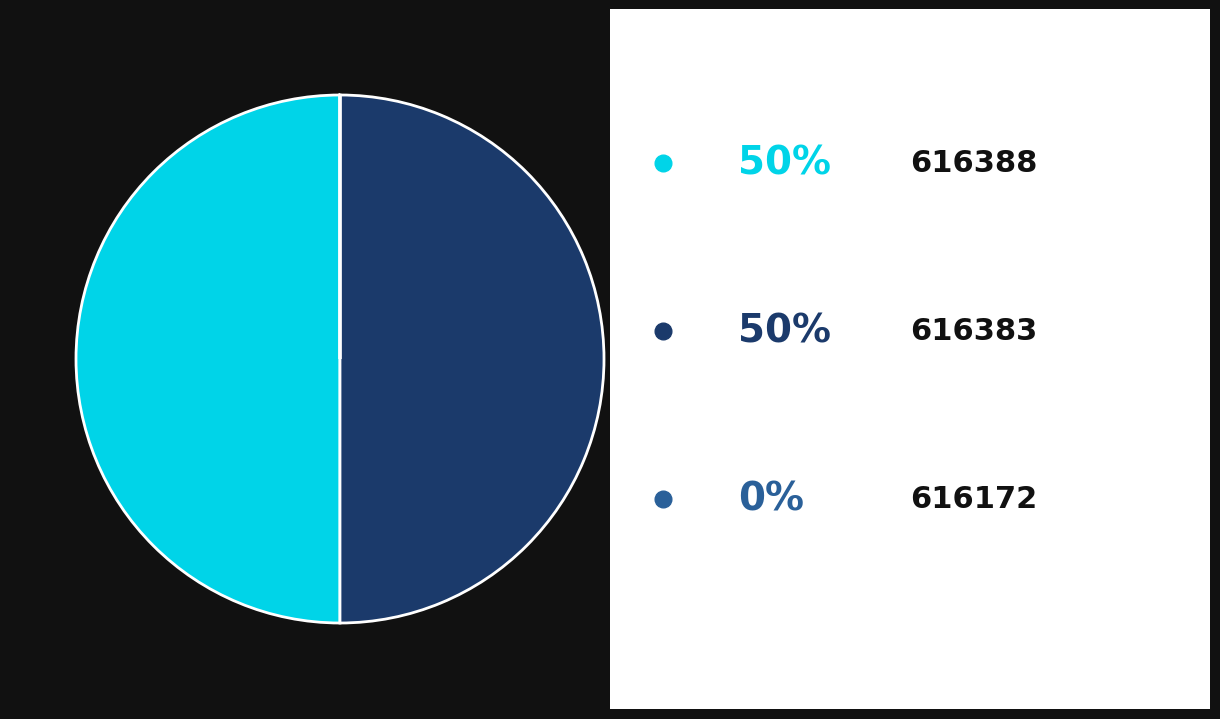

Rank the categories by value from highest to lowest.

616383, 616388, 616172